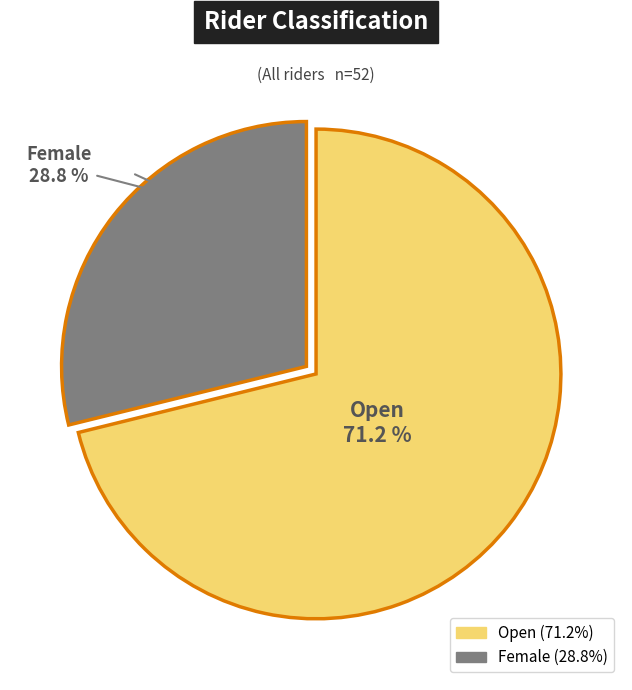

Does Open represent more than half of the total?

Yes